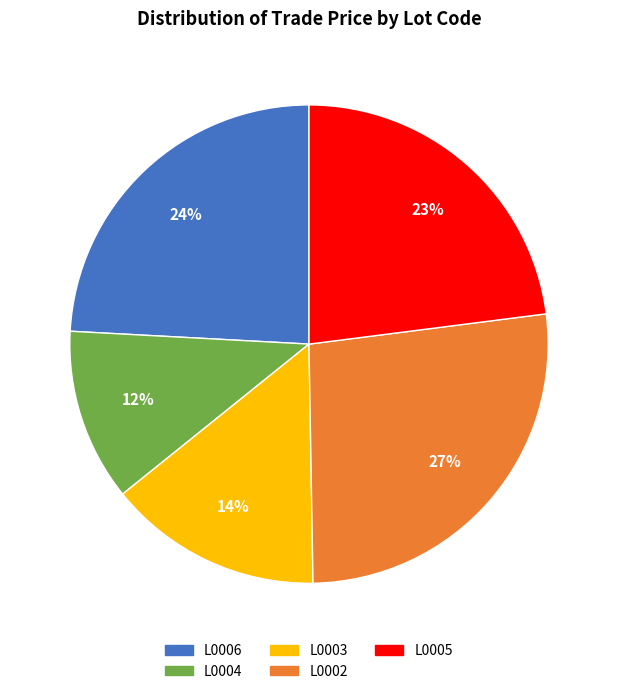

Count the number of slices in the pie.

5